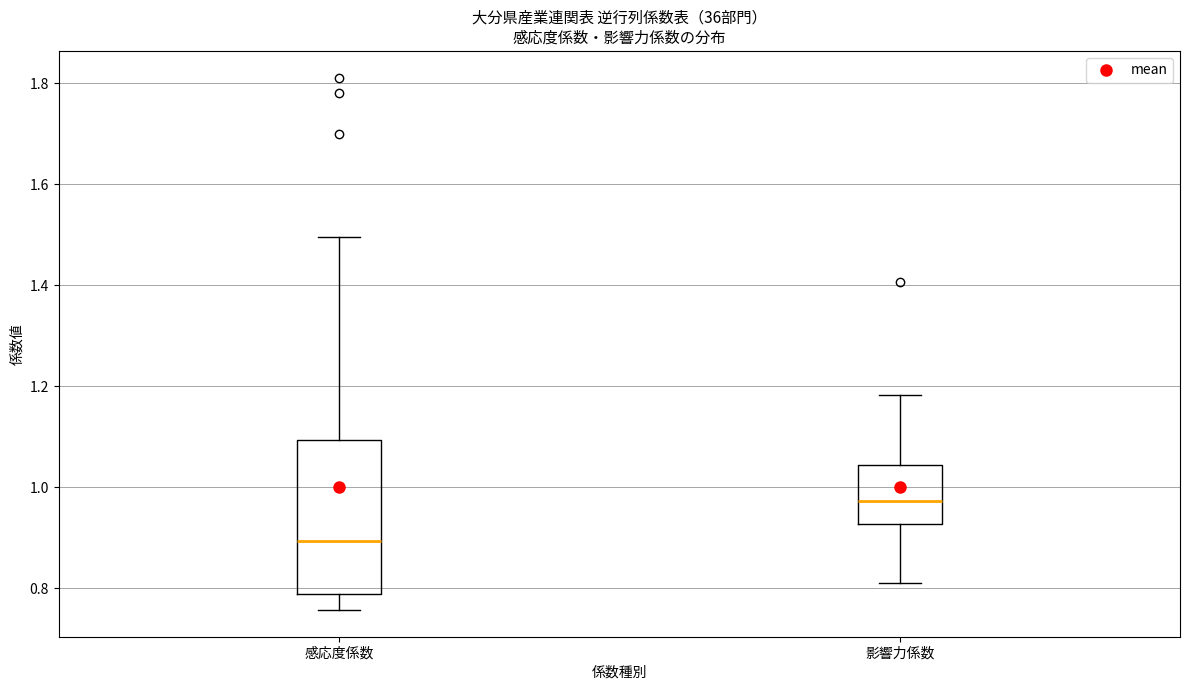

Reading left to right, transcribe this box plot: for each box, give where its median line is, the range the box spans, and where its two whiskers end, as read against the y-axis. The values are not printed on the chart, so give them approximately, as read against the axis.

感応度係数: median 0.90, box 0.78 to 1.10, whiskers 0.76 to 1.50
影響力係数: median 0.98, box 0.92 to 1.04, whiskers 0.82 to 1.18